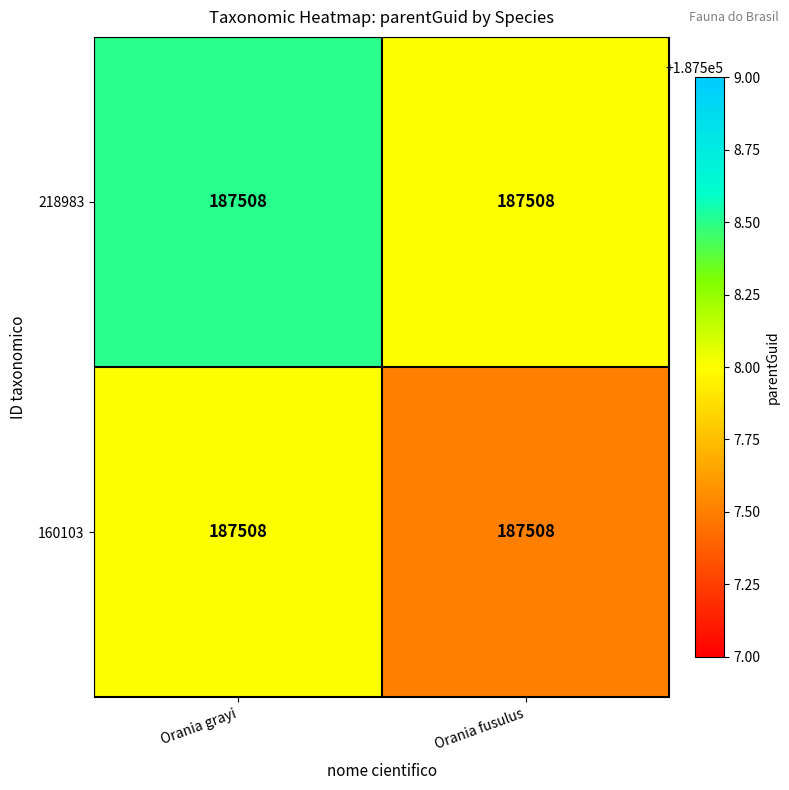

True or false: 160103 has a value of 187508.0 at Orania grayi.

True